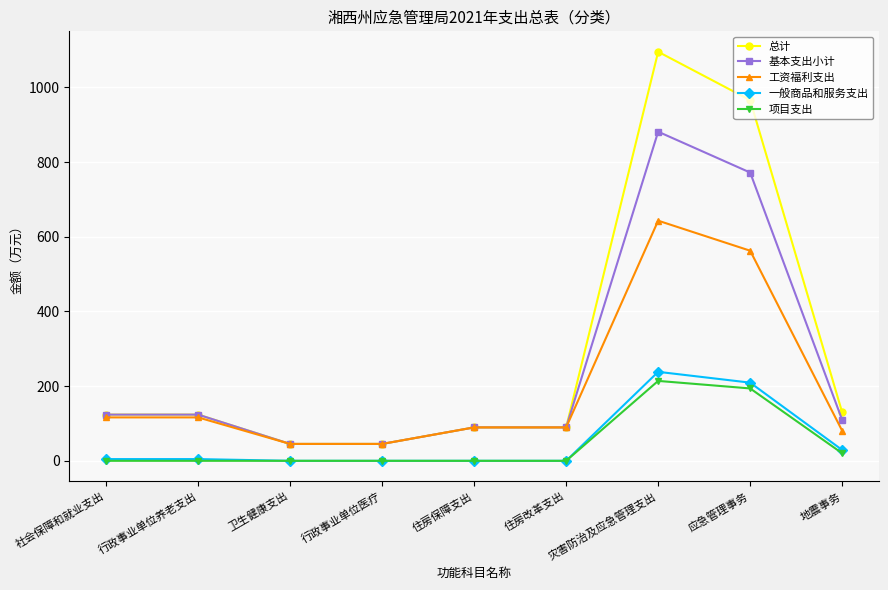

Does the chart display data point markers on the line(s)?

Yes